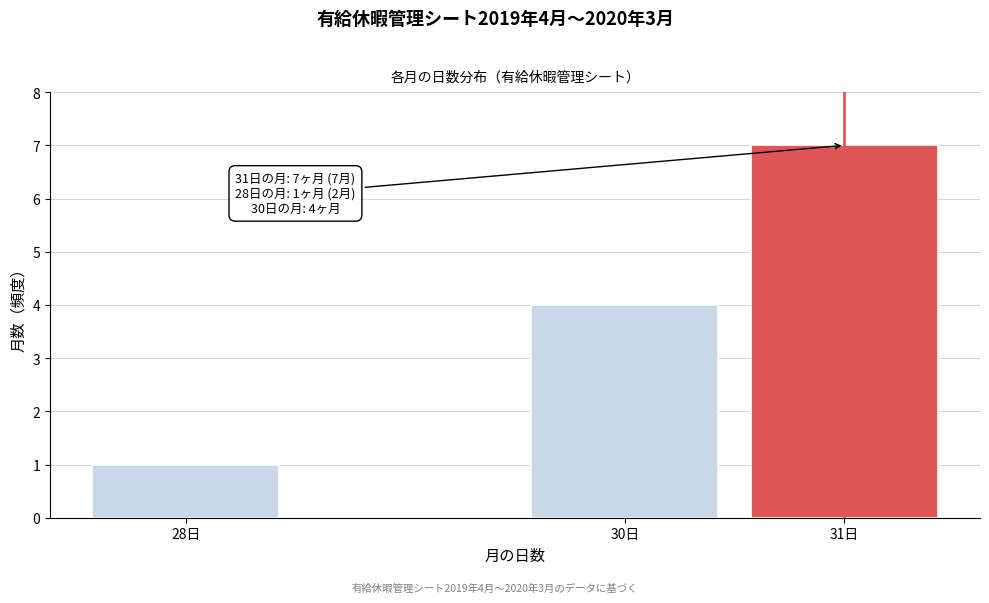

Reading right to left, extract all data points from this chart.

31日=7	30日=4	28日=1